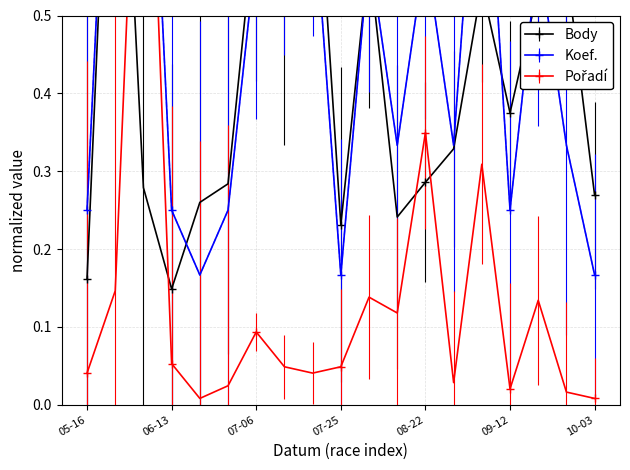

Reading left to right, extract all data points from this chart.

Body: 0.2	1.0	0.3	0.1	0.3	0.3	0.6	0.5	0.8	0.2	0.6	0.2	0.3	0.3	0.5	0.4	0.5	0.6	0.3
Koef.: 0.2	1.0	1.0	0.2	0.2	0.2	0.6	0.7	0.7	0.2	0.6	0.3	0.6	0.3	0.8	0.2	0.6	0.3	0.2
Porřadí: 0.0	0.1	1.0	0.1	0.0	0.0	0.1	0.0	0.0	0.0	0.1	0.1	0.3	0.0	0.3	0.0	0.1	0.0	0.0